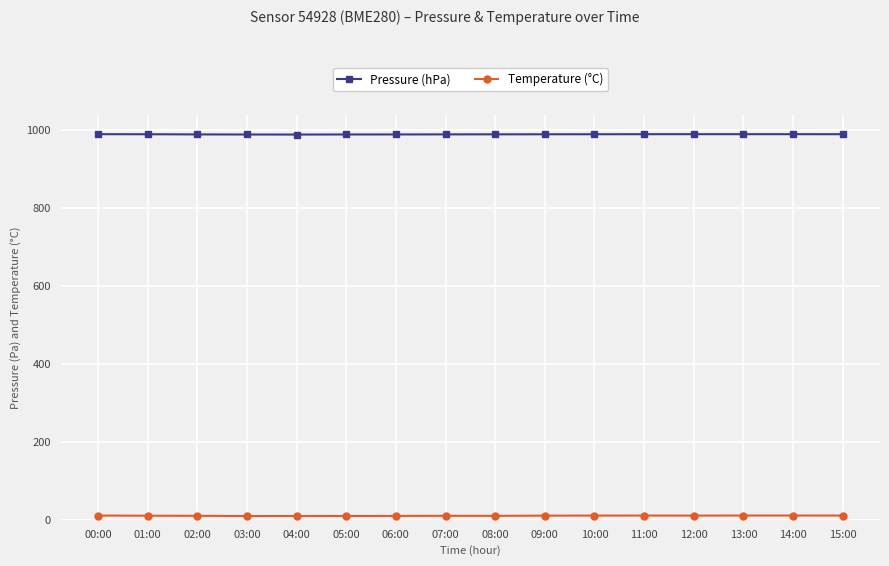

True or false: Pressure (hPa) and Temperature (°C) cross at least once.

False